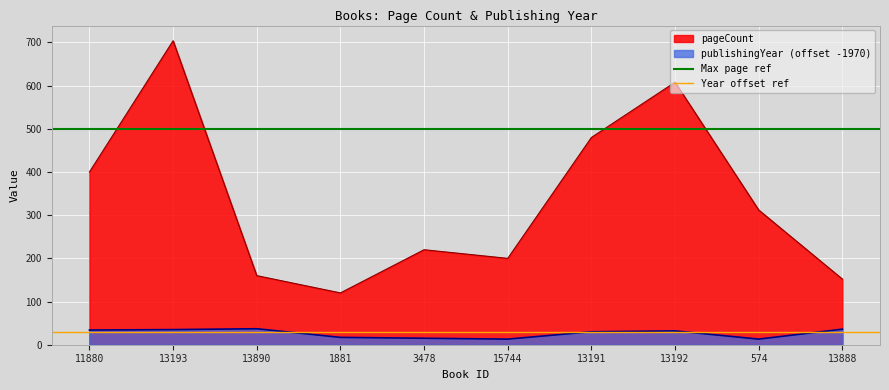

Is it true that pageCount equals 227 at 13191?

False